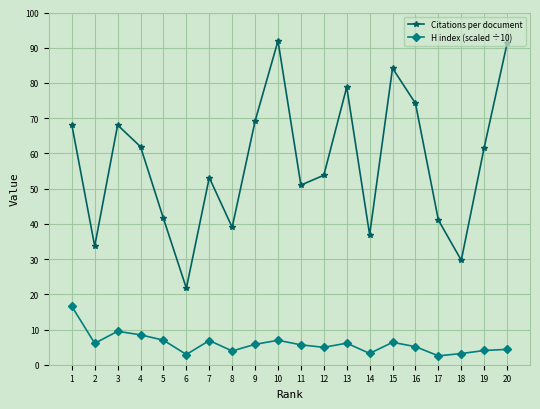

True or false: H index (scaled ÷10) has more than 1 interior local peaks.

True